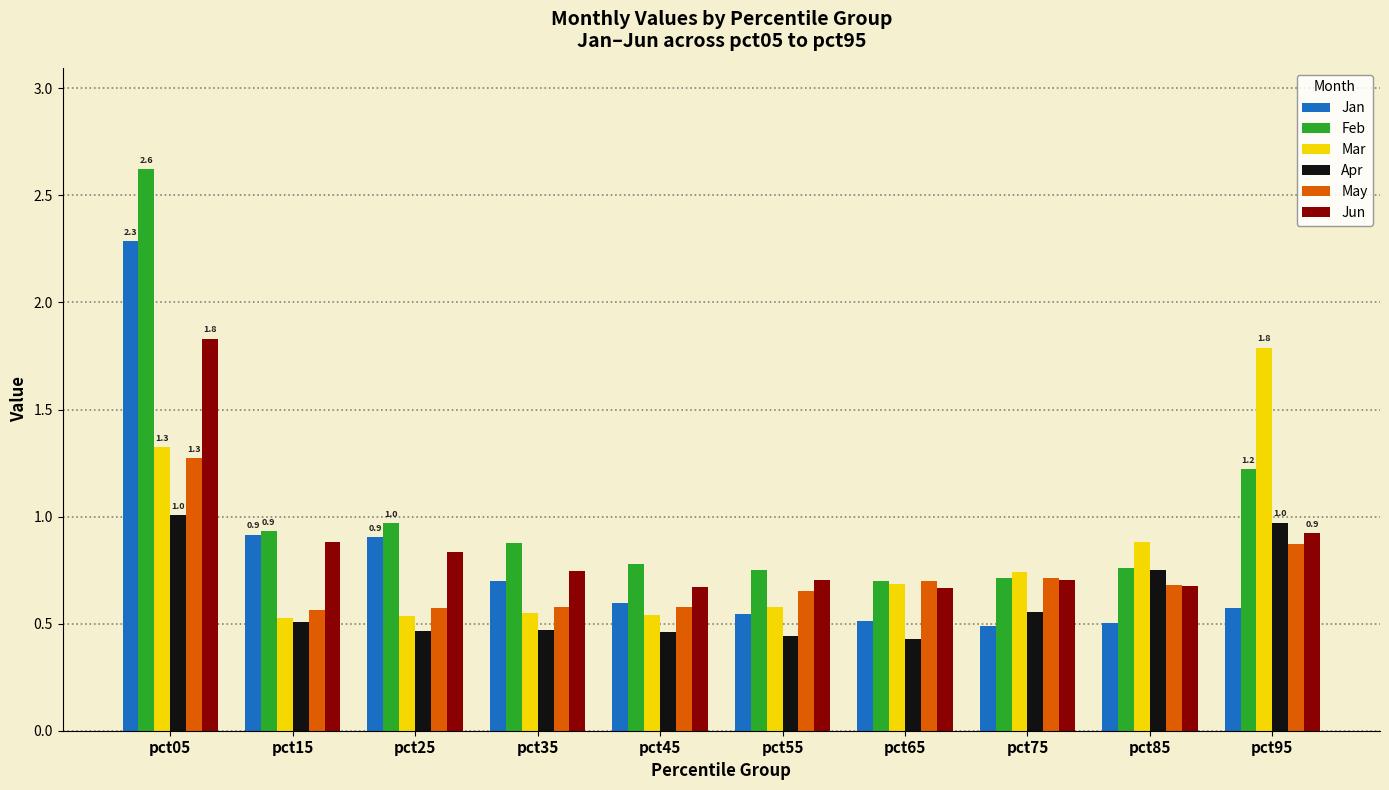

The value of Jun at pct55 is 1.2. True or false?

False